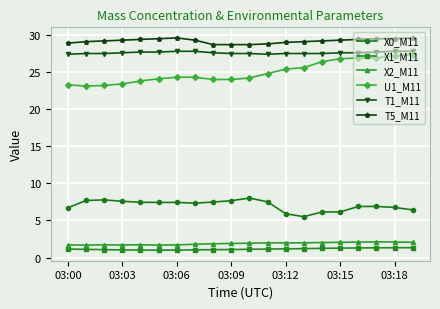

What is the difference between the maximum and minimum values in the U1_M11 series?

4.2